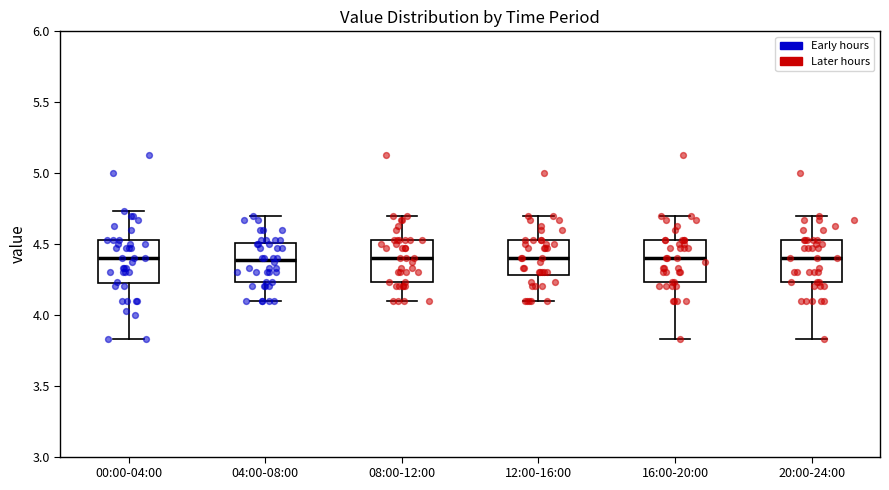

Where does the upper whisker of the box for 04:00-08:00 end on the y-axis? The values are not printed on the chart, so give them approximately, as read against the axis.

4.70